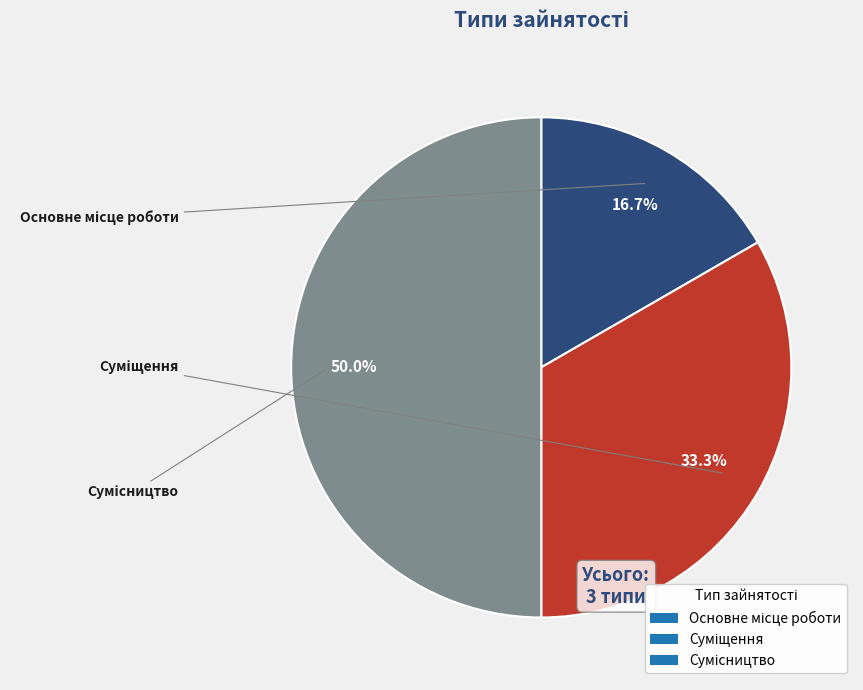

Between Суміщення and Основне місце роботи, which is larger?

Суміщення